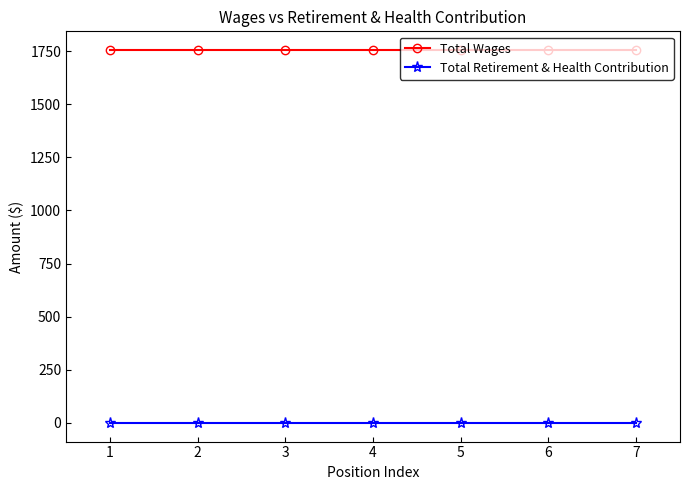

True or false: Total Retirement & Health Contribution and Total Wages intersect in this chart.

False